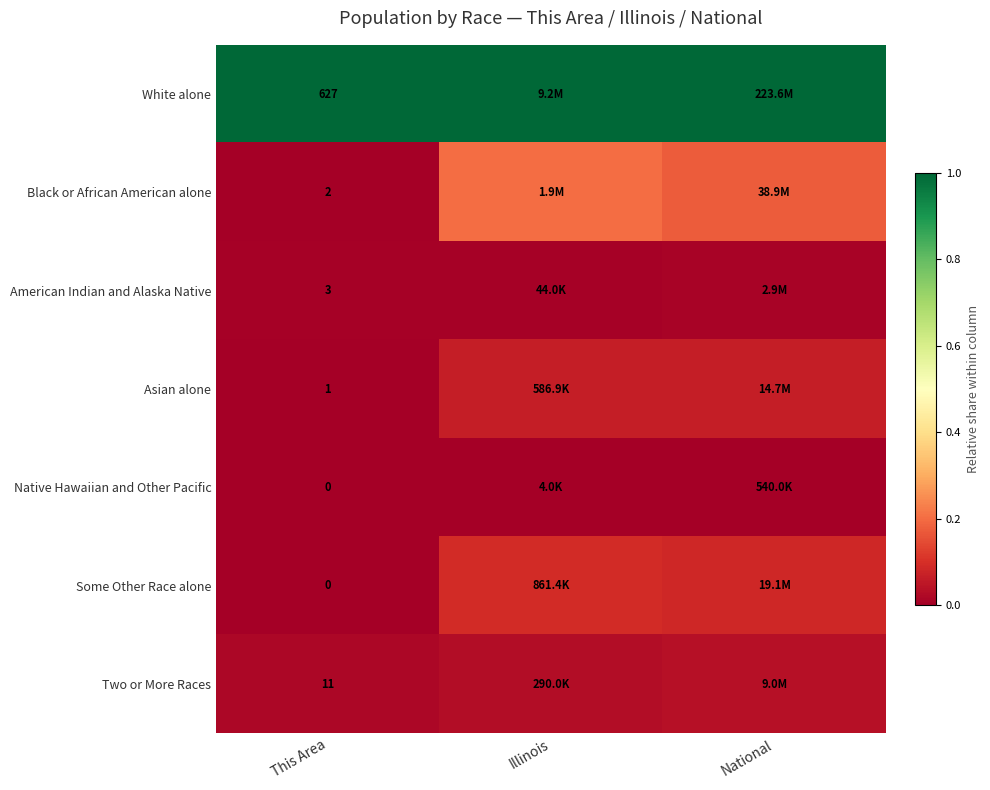

Rank the series at Illinois from lowest to highest value.

Native Hawaiian and Other Pacific, American Indian and Alaska Native, Two or More Races, Asian alone, Some Other Race alone, Black or African American alone, White alone